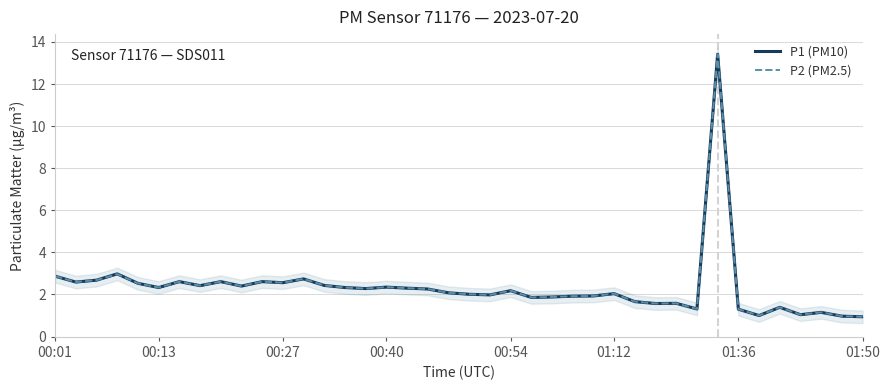

At which label does P2 (PM2.5) first exceed 2?

00:01